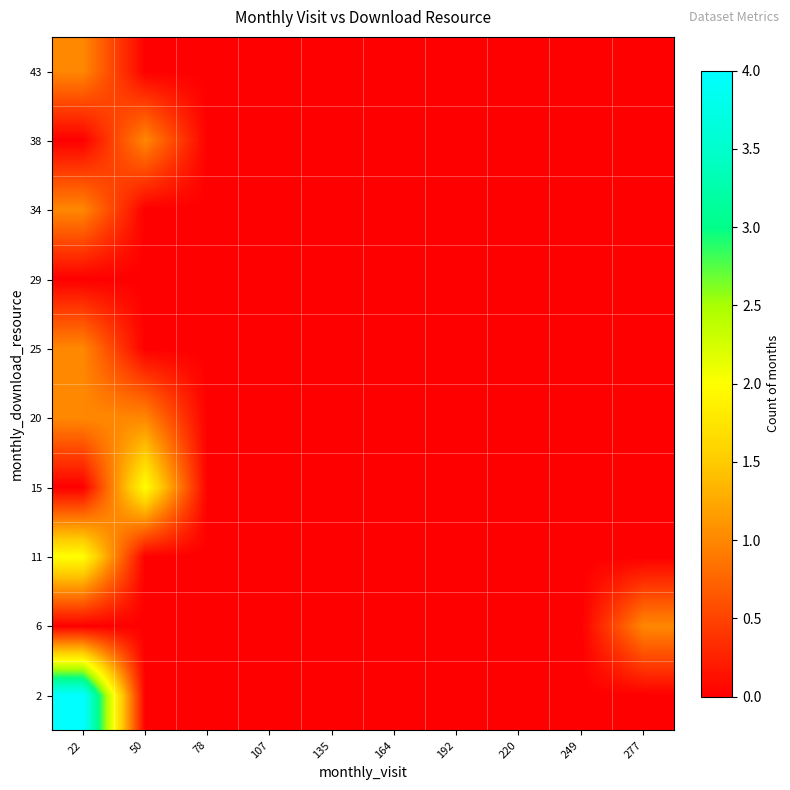

What is the maximum value shown in the chart?

4